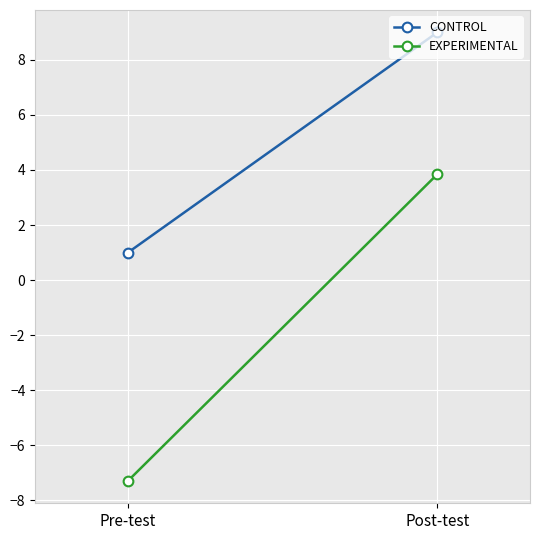

Is this an area chart (filled region under the line)?

No